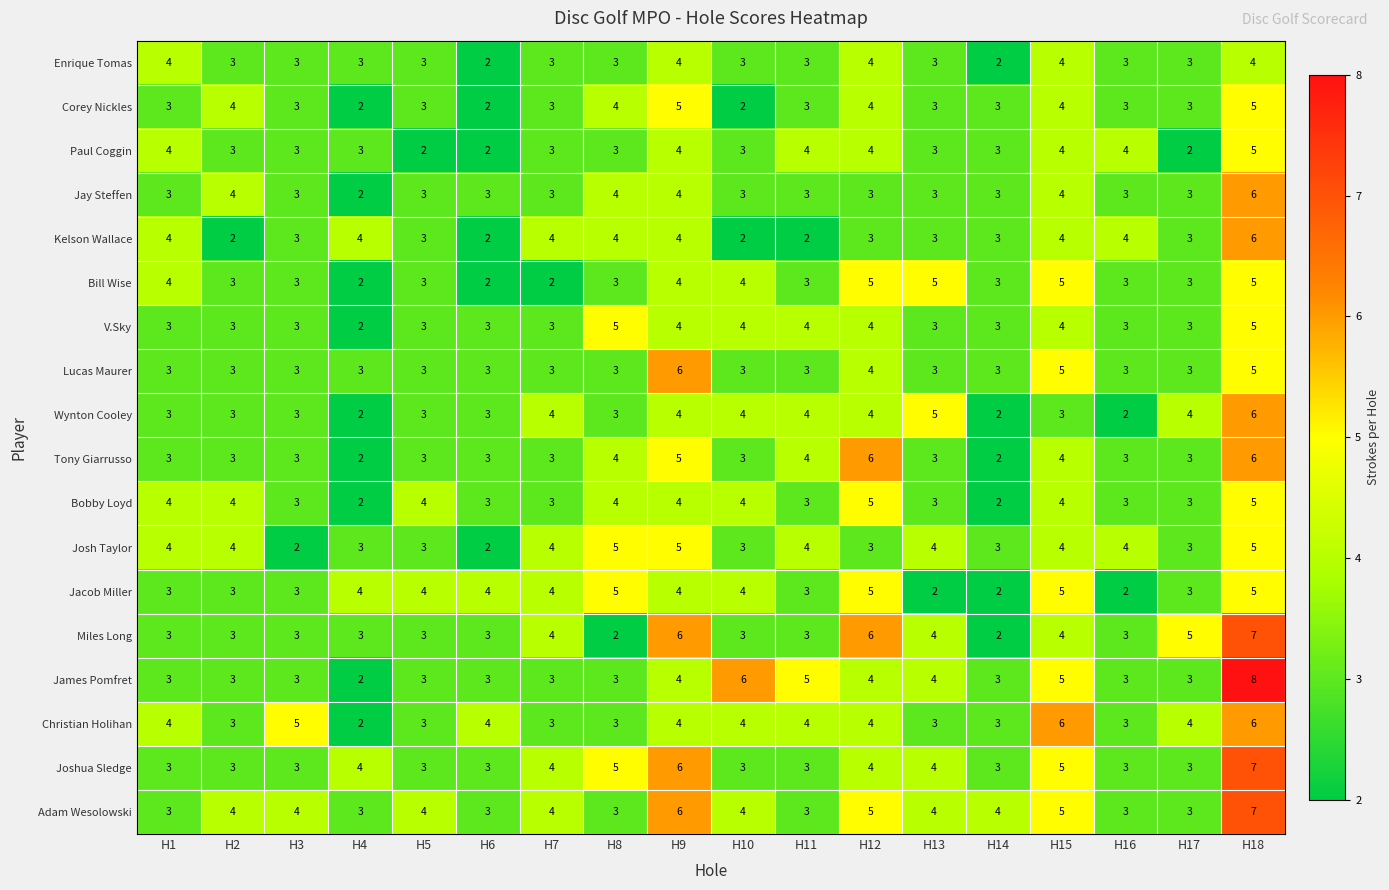

Which series has the largest total across all categories?

Adam Wesolowski